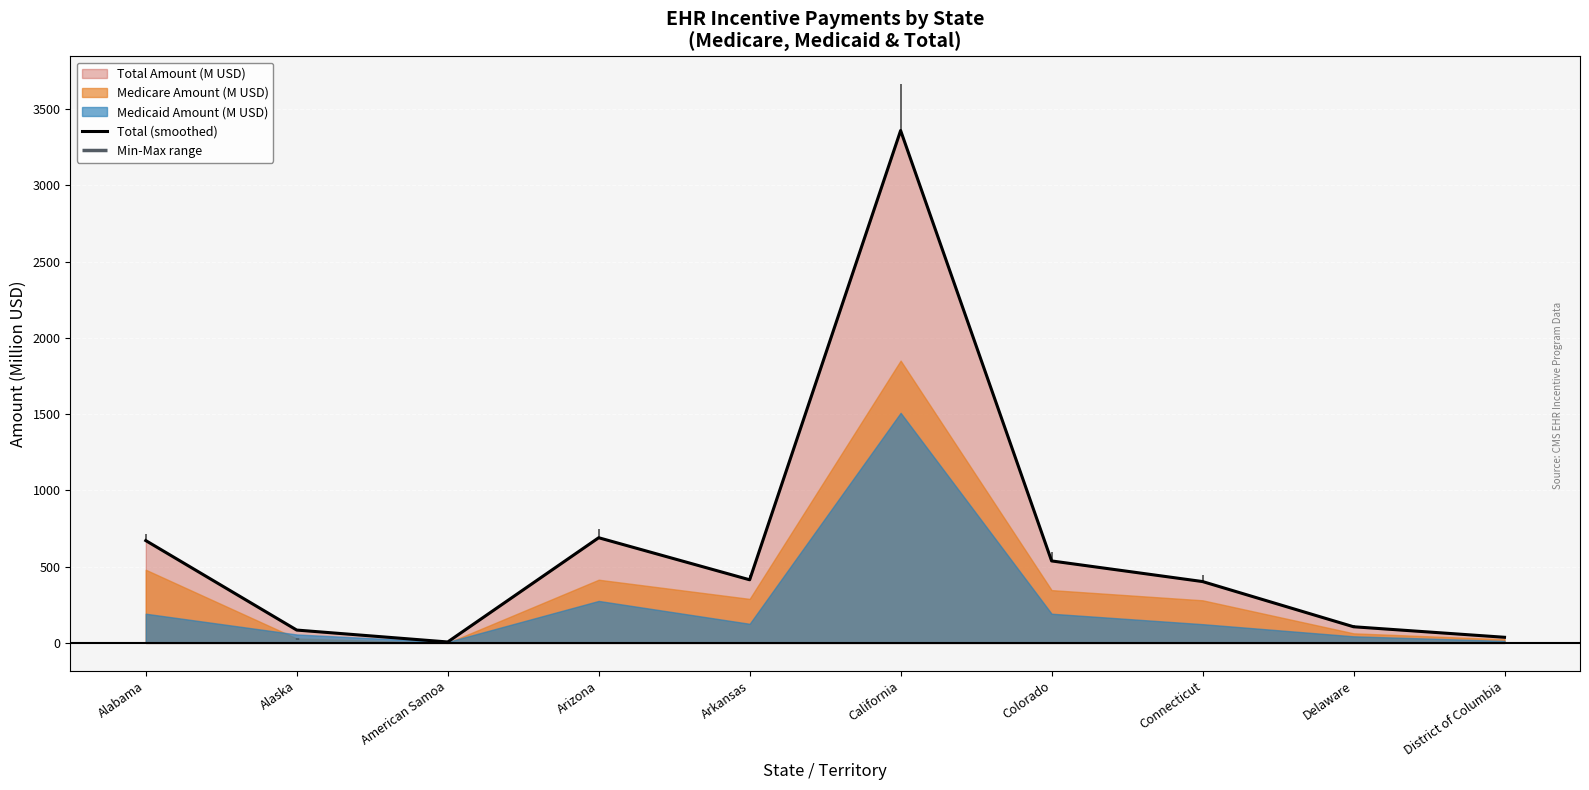

What value does the data have at Delaware?

105.8